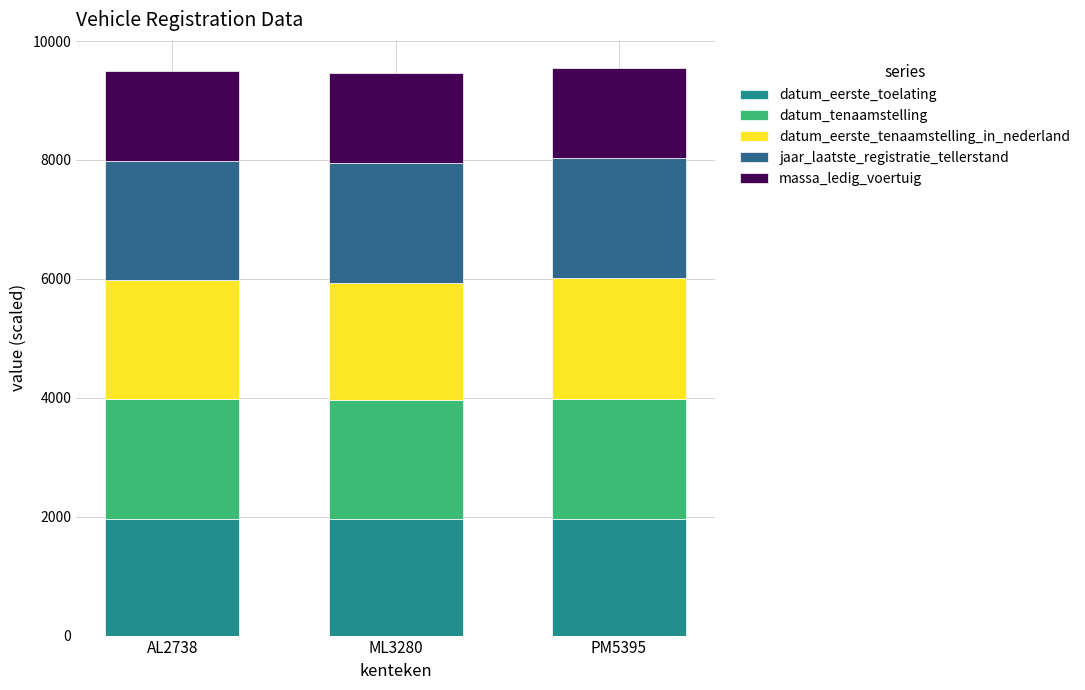

How many values in the datum_eerste_toelating series exceed 1963?

2